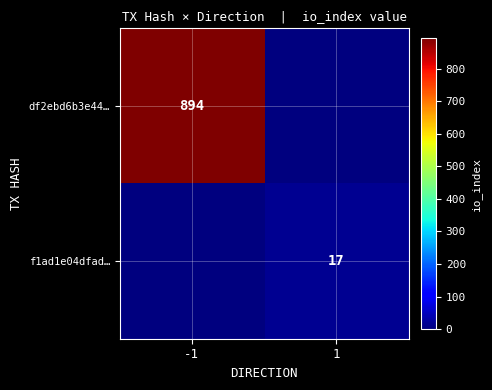

The df2ebd6b3e44… series shows 894 at -1. True or false?

True